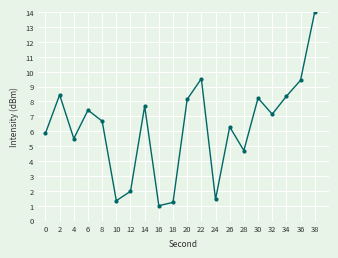

Reading right to left, what are all the values shown in this chart?

14.0	9.4	8.3	7.1	8.2	4.7	6.3	1.4	9.5	8.1	1.2	1.0	7.7	2.0	1.3	6.7	7.4	5.5	8.4	5.9